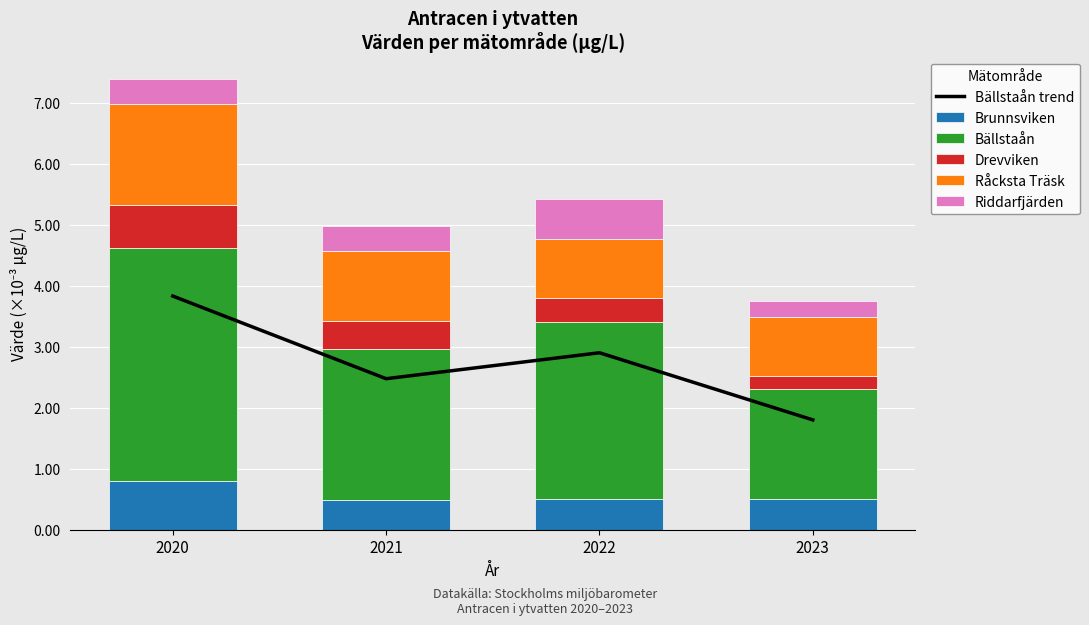

Which category has the highest value in the Drevviken series?

2020